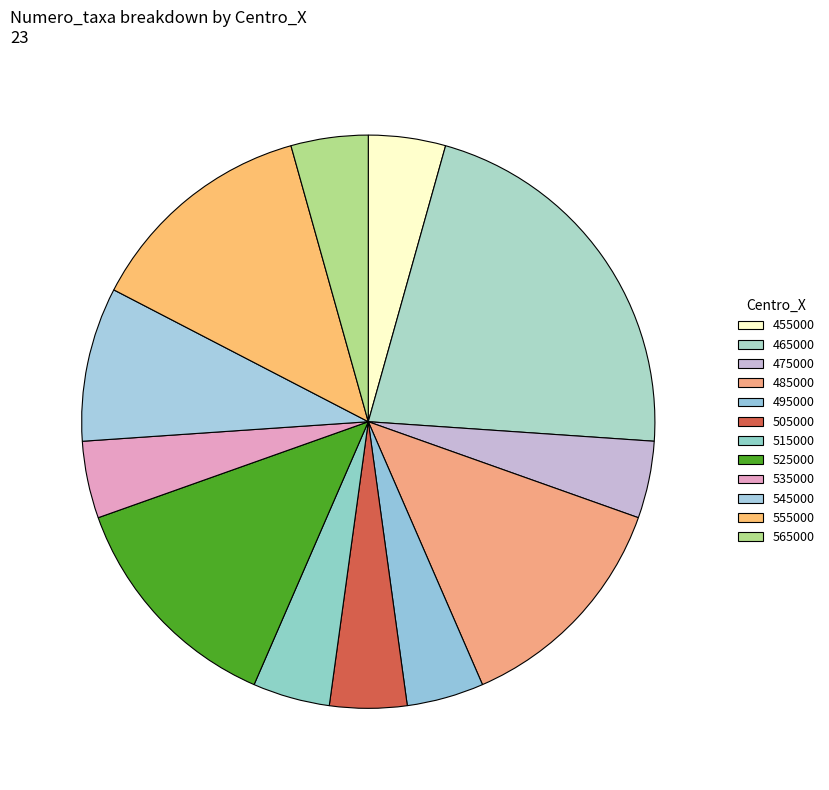

How many segments does this pie chart have?

12